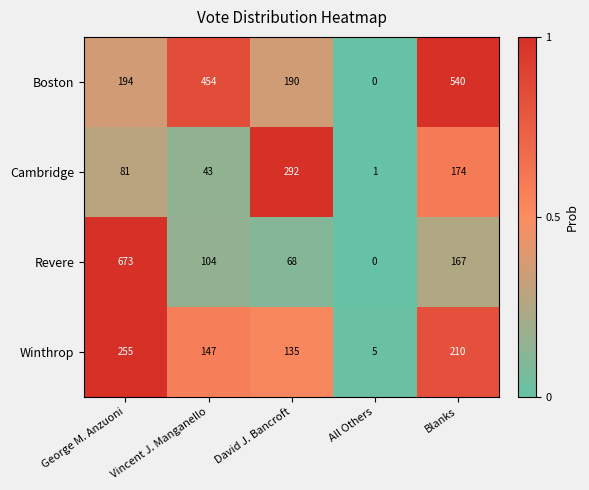

At which label does Cambridge reach its peak?

David J. Bancroft